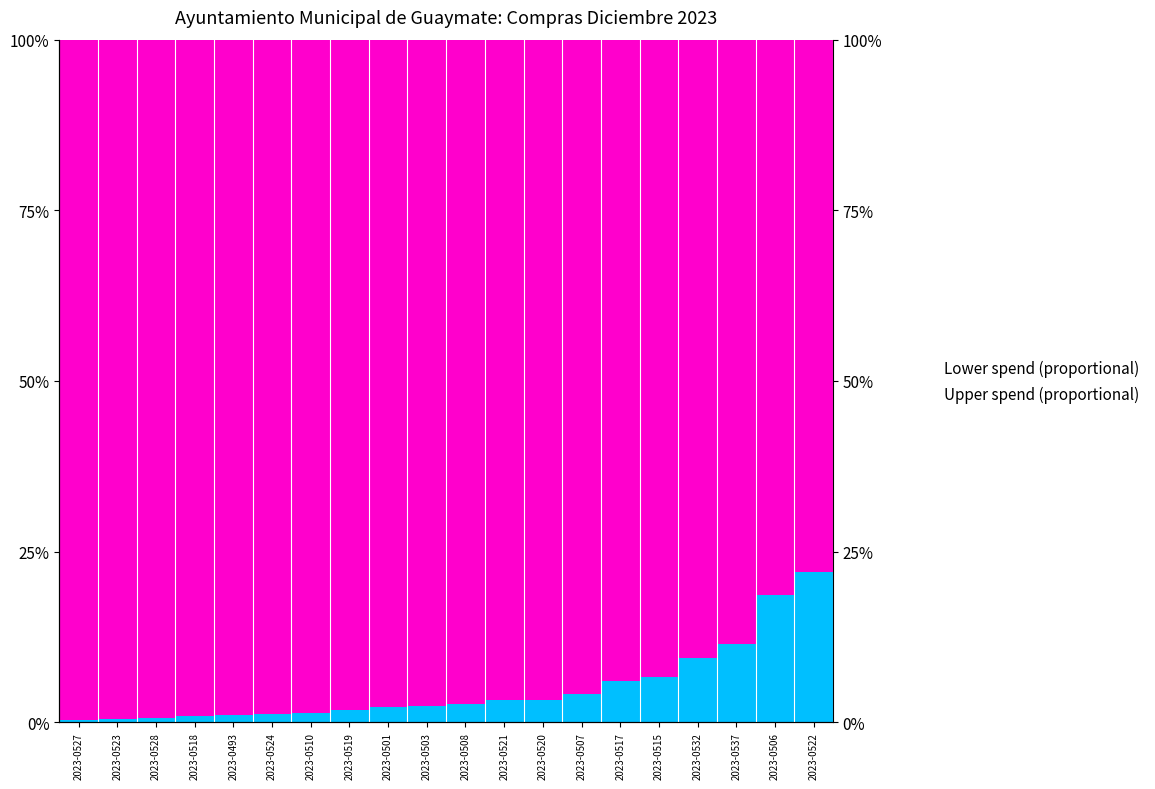

True or false: Upper spend (proportional) has a value of 97.4 at 2023-0508.

True